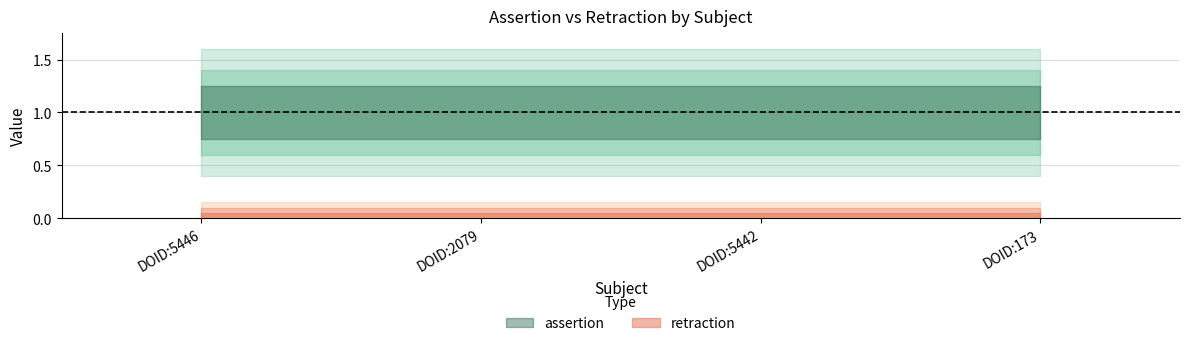

What is the difference between the highest and lowest values at DOID:2079?

1